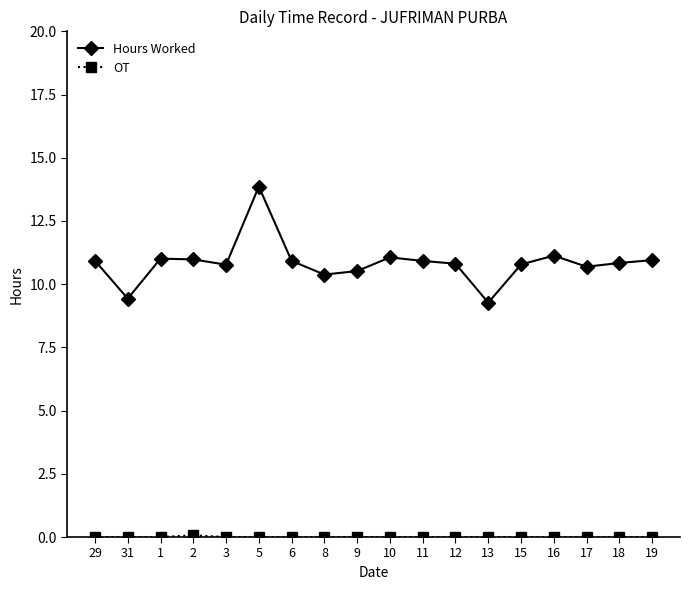

At how many categories does at least one series exceed 8?

18